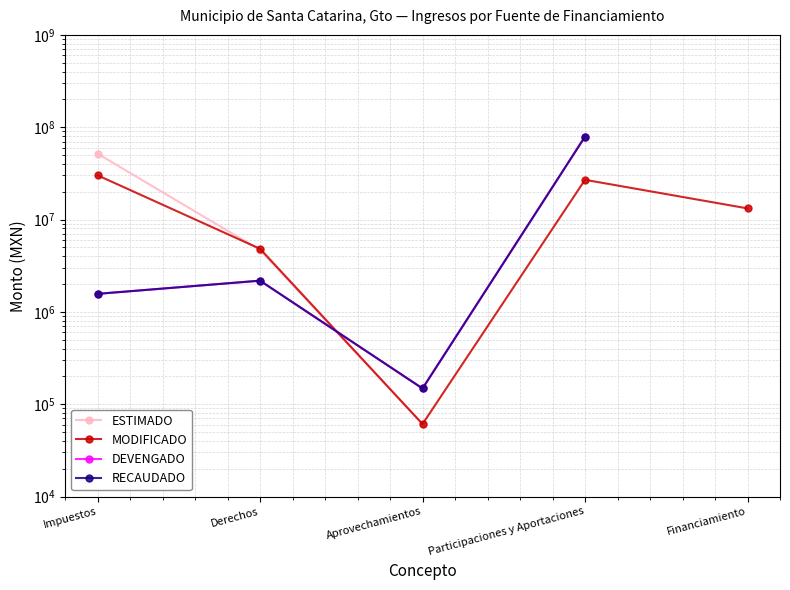

Where do DEVENGADO and ESTIMADO first cross each other?

Derechos and Aprovechamientos